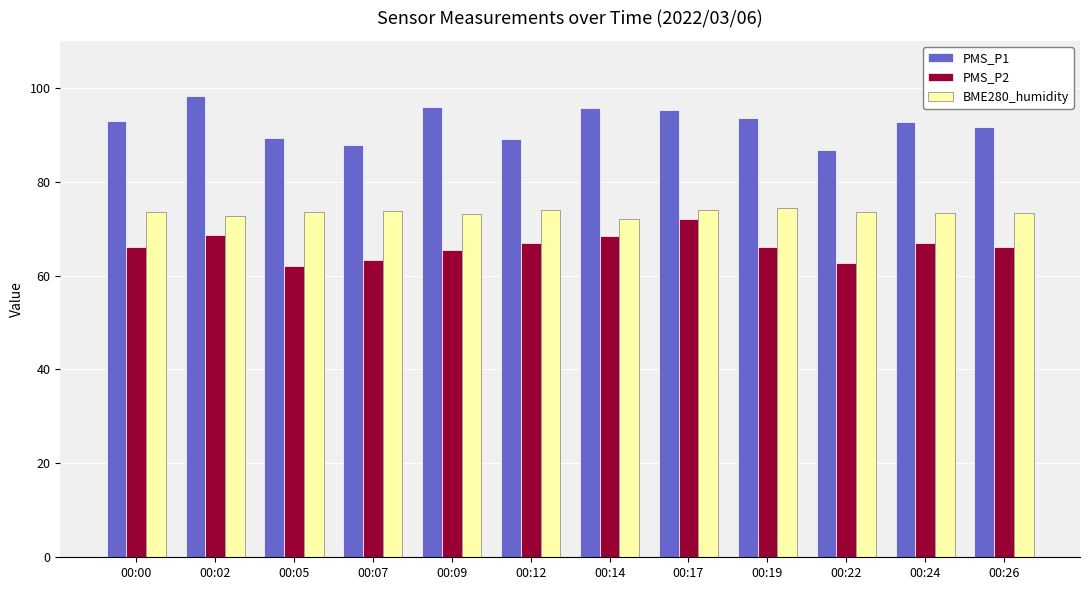

What is the highest value of the PMS_P2 series?

72.0